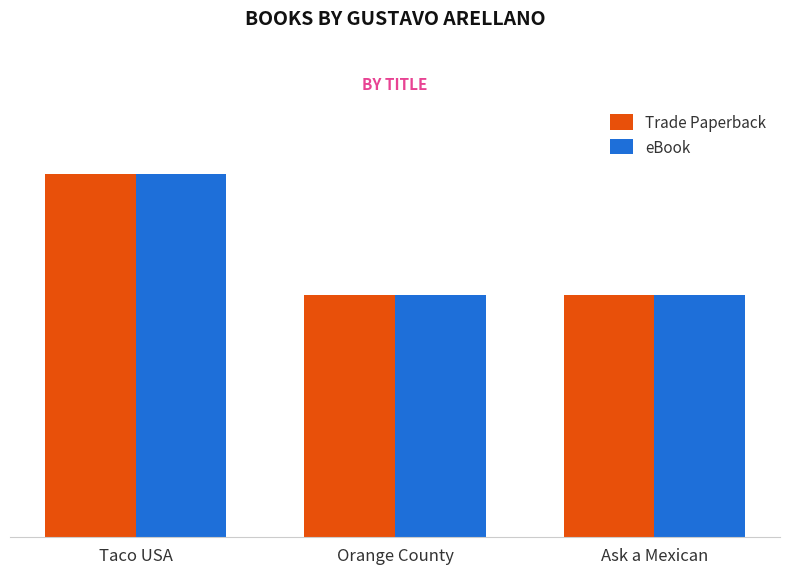

Where does the eBook series first go above 41550142?

Taco USA